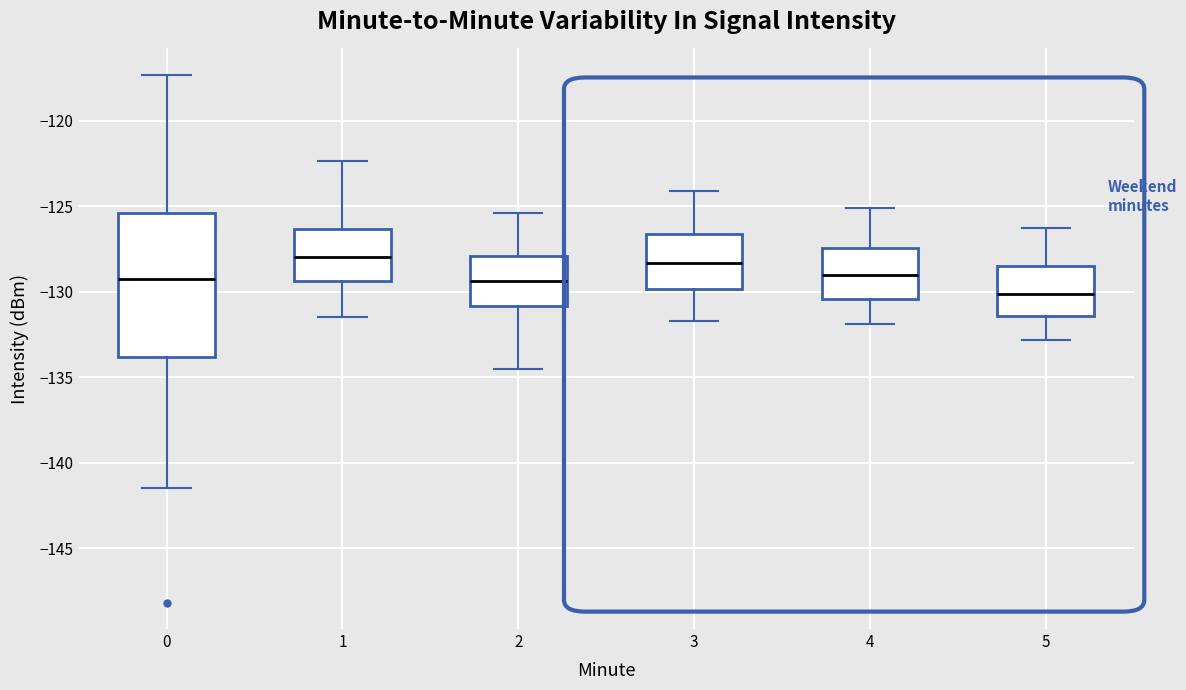

Reading left to right, transcribe this box plot: for each box, give where its median line is, the range the box spans, and where its two whiskers end, as read against the y-axis. The values are not printed on the chart, so give them approximately, as read against the axis.

0: median -129.5, box -134.0 to -125.5, whiskers -141.5 to -117.5
1: median -128.0, box -129.5 to -126.5, whiskers -131.5 to -122.5
2: median -129.5, box -131.0 to -128.0, whiskers -134.5 to -125.5
3: median -128.5, box -130.0 to -126.5, whiskers -131.5 to -124.0
4: median -129.0, box -130.5 to -127.5, whiskers -132.0 to -125.0
5: median -130.0, box -131.5 to -128.5, whiskers -133.0 to -126.5